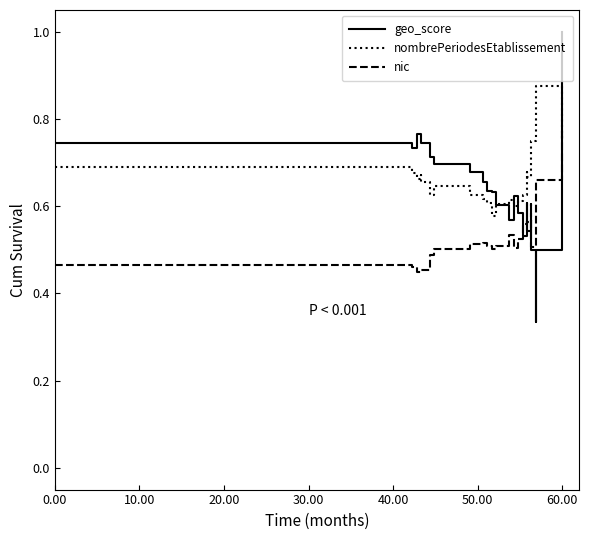

What is the difference between the second highest and minimum values in the geo_score series?

0.4